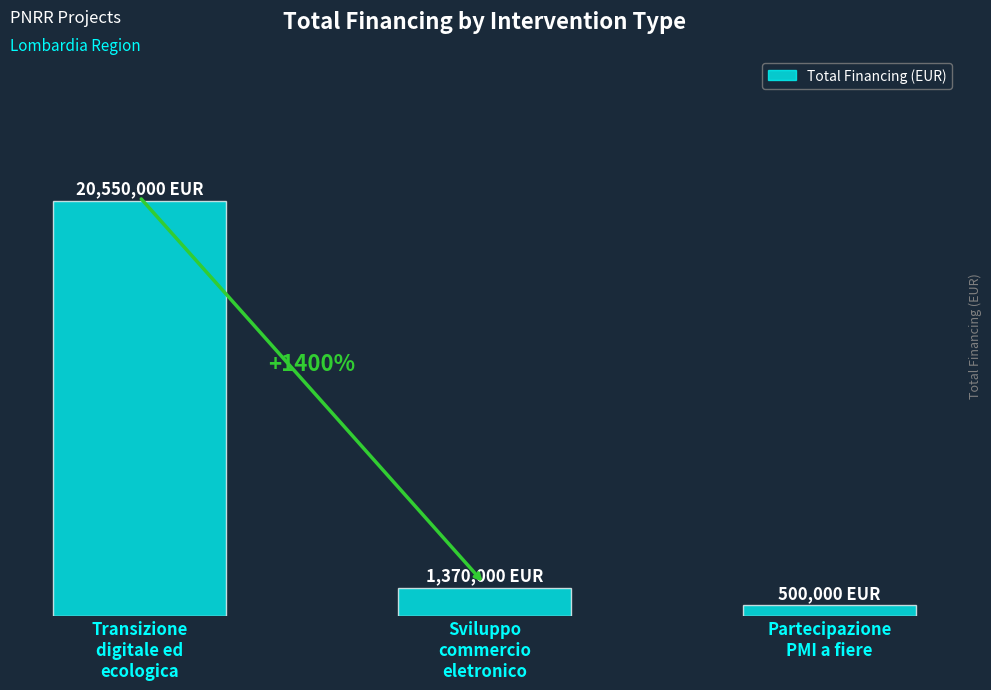

Count the number of data series in this chart.

1